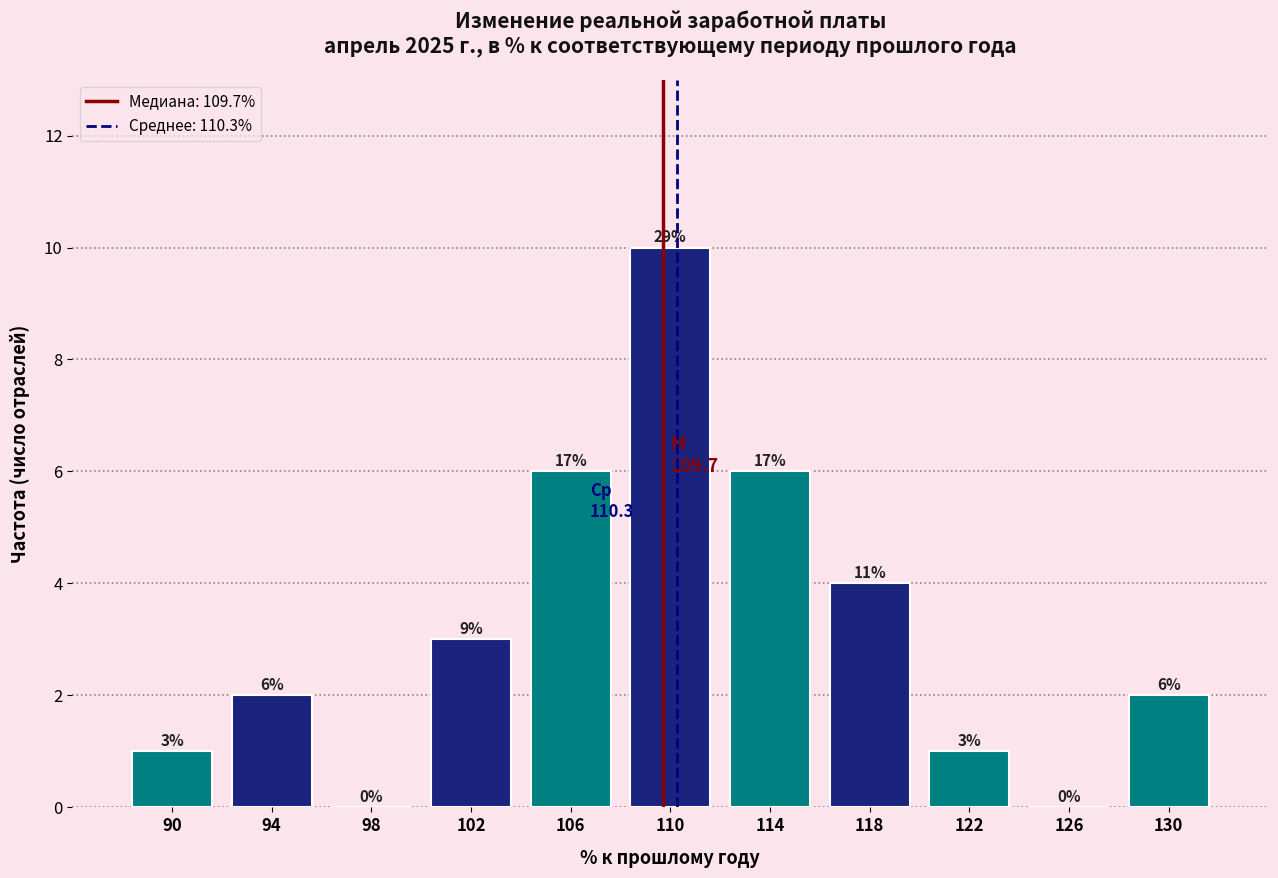

Which range on the x-axis has the tallest bar?

108 to 112